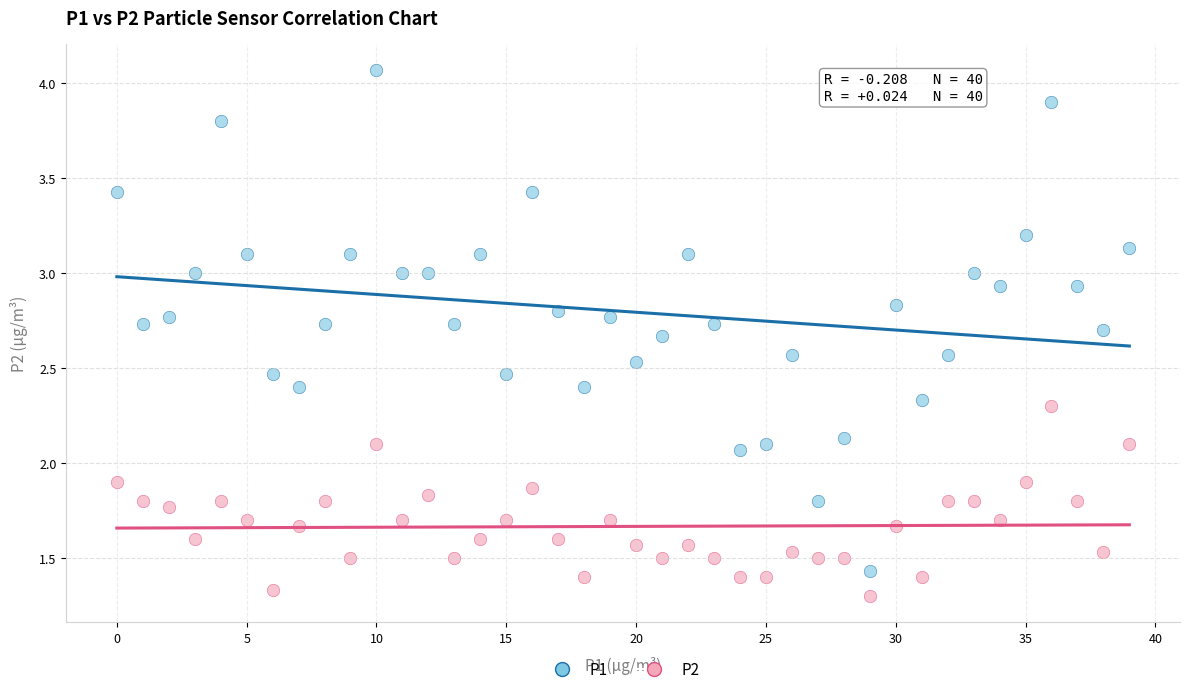

Which series has the largest Y range (max minus min)?

P1